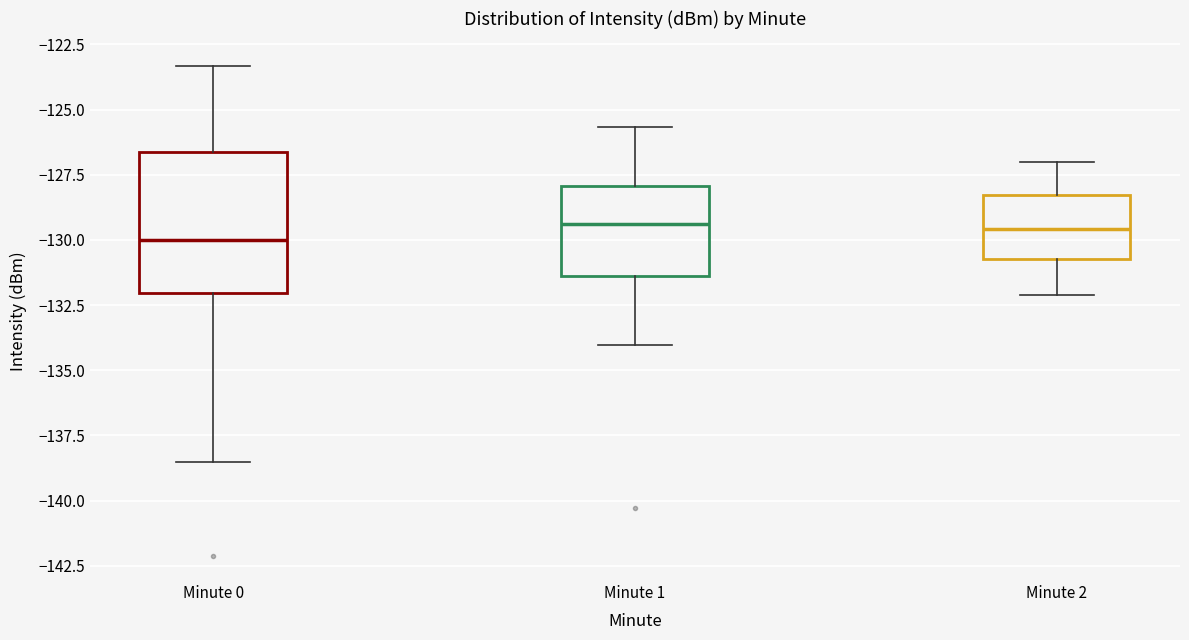

Comparing the boxes themselves (not the whiskers), which one is the tallest?

Minute 0